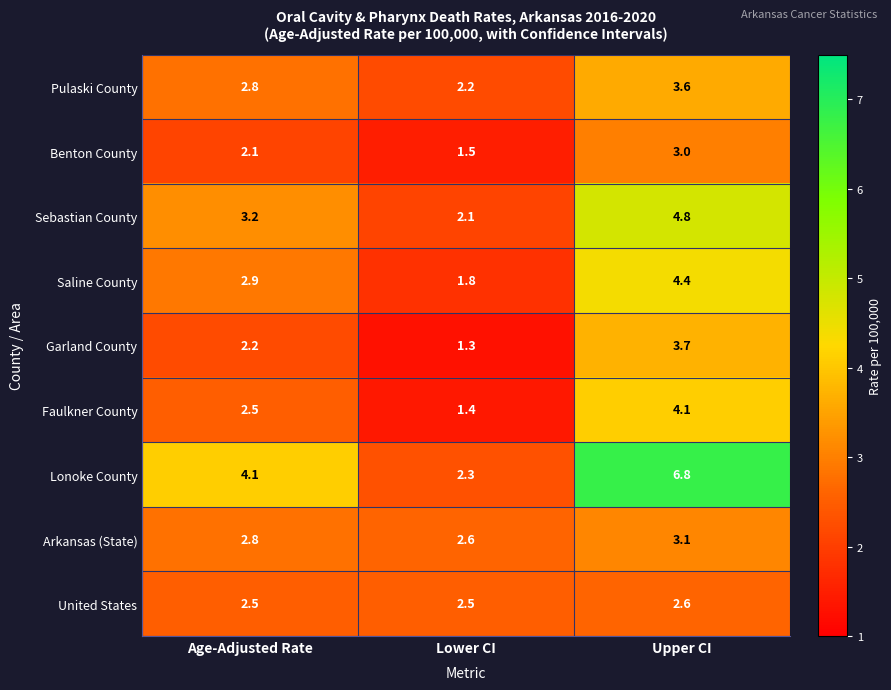

Reading right to left, list all the values displayed in this chart.

Pulaski County: Upper CI=3.6	Lower CI=2.2	Age-Adjusted Rate=2.8
Benton County: Upper CI=3.0	Lower CI=1.5	Age-Adjusted Rate=2.1
Sebastian County: Upper CI=4.8	Lower CI=2.1	Age-Adjusted Rate=3.2
Saline County: Upper CI=4.4	Lower CI=1.8	Age-Adjusted Rate=2.9
Garland County: Upper CI=3.7	Lower CI=1.3	Age-Adjusted Rate=2.2
Faulkner County: Upper CI=4.1	Lower CI=1.4	Age-Adjusted Rate=2.5
Lonoke County: Upper CI=6.8	Lower CI=2.3	Age-Adjusted Rate=4.1
Arkansas (State): Upper CI=3.1	Lower CI=2.6	Age-Adjusted Rate=2.8
United States: Upper CI=2.6	Lower CI=2.5	Age-Adjusted Rate=2.5